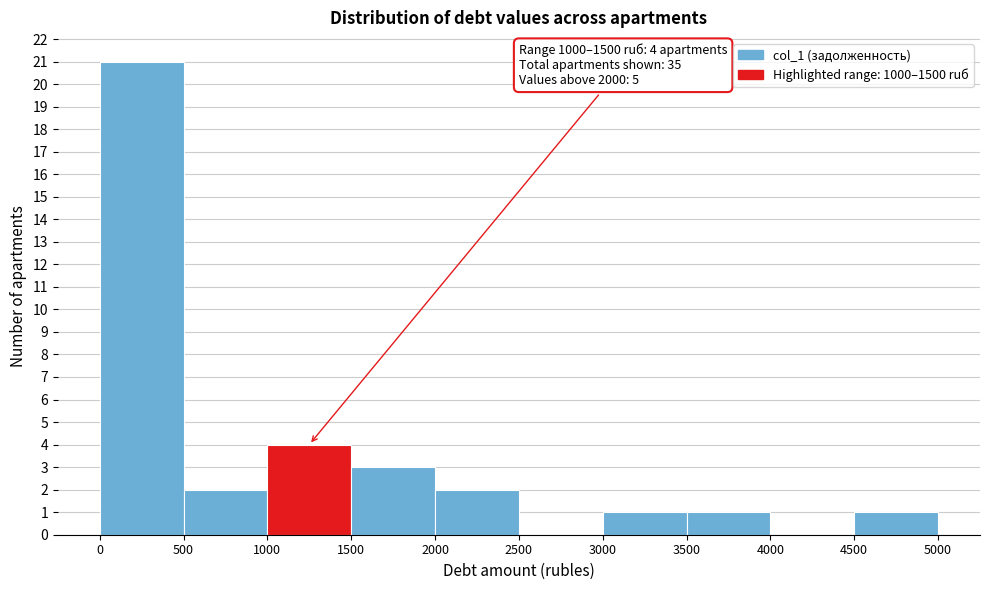

Which range on the x-axis has the tallest bar?

0 to 500